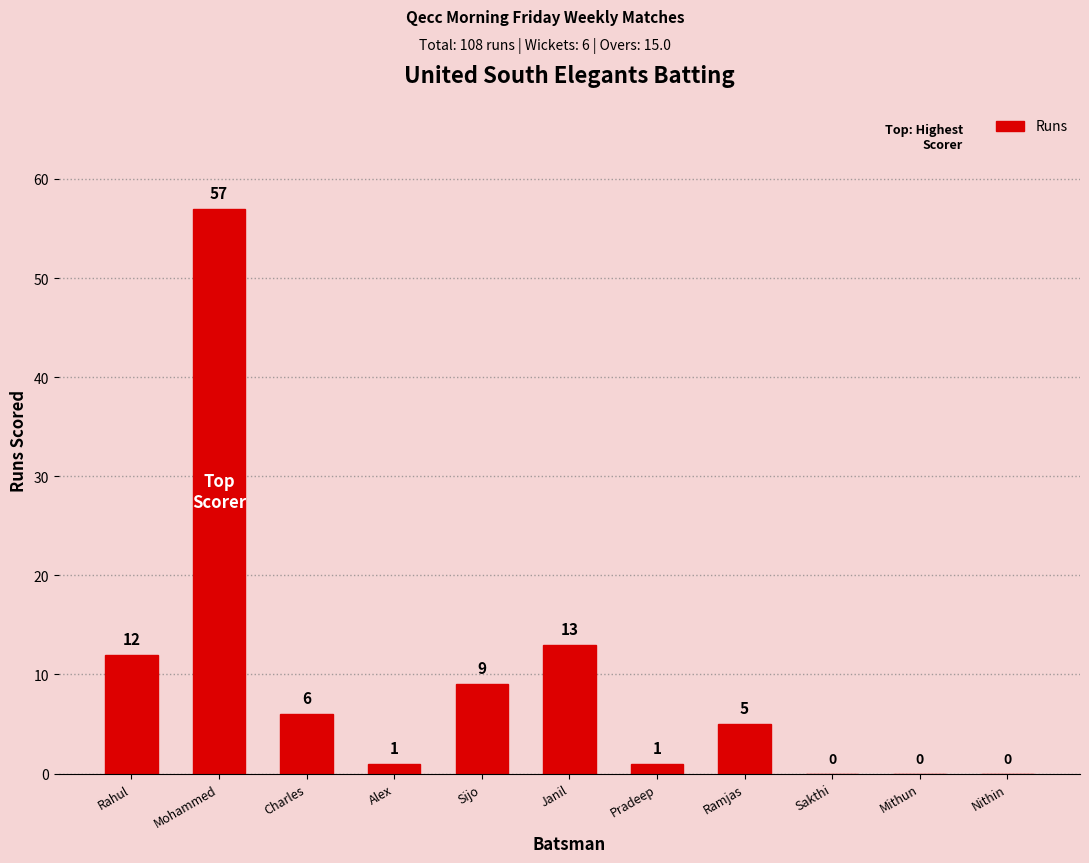

At which label is the value closest to 28?

Janil